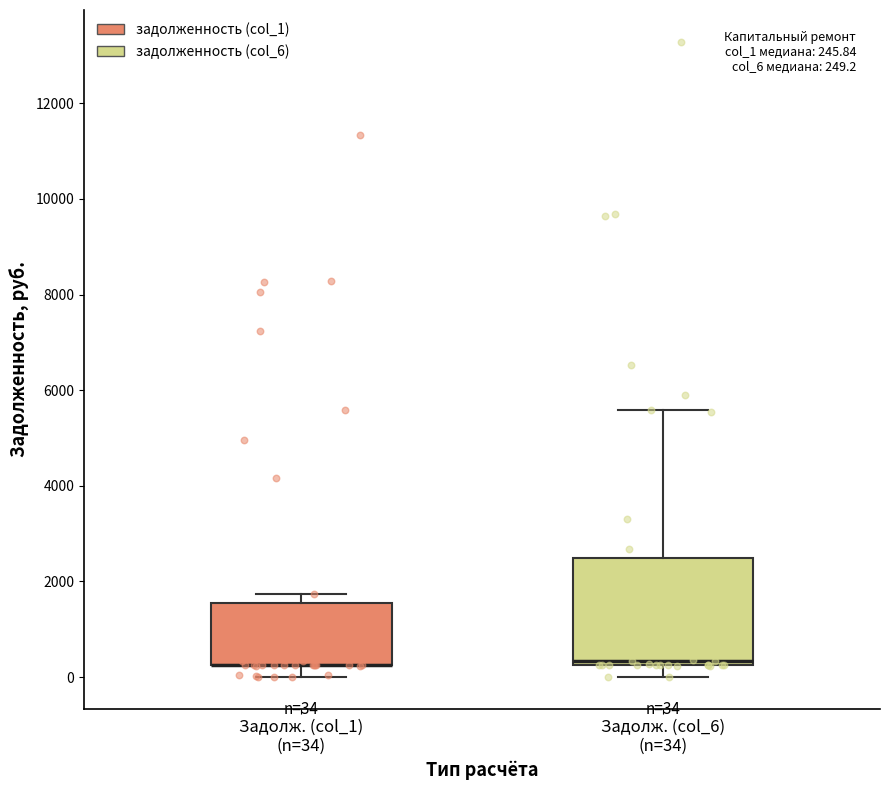

Comparing the boxes themselves (not the whiskers), which one is the tallest?

Задолж. (col_6) (n=34)